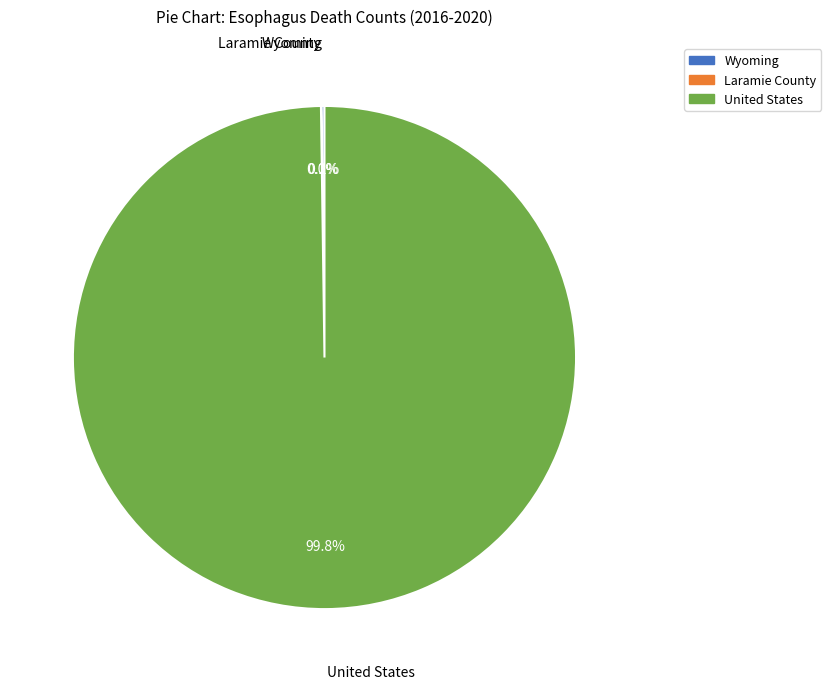

Which slice is the largest?

United States